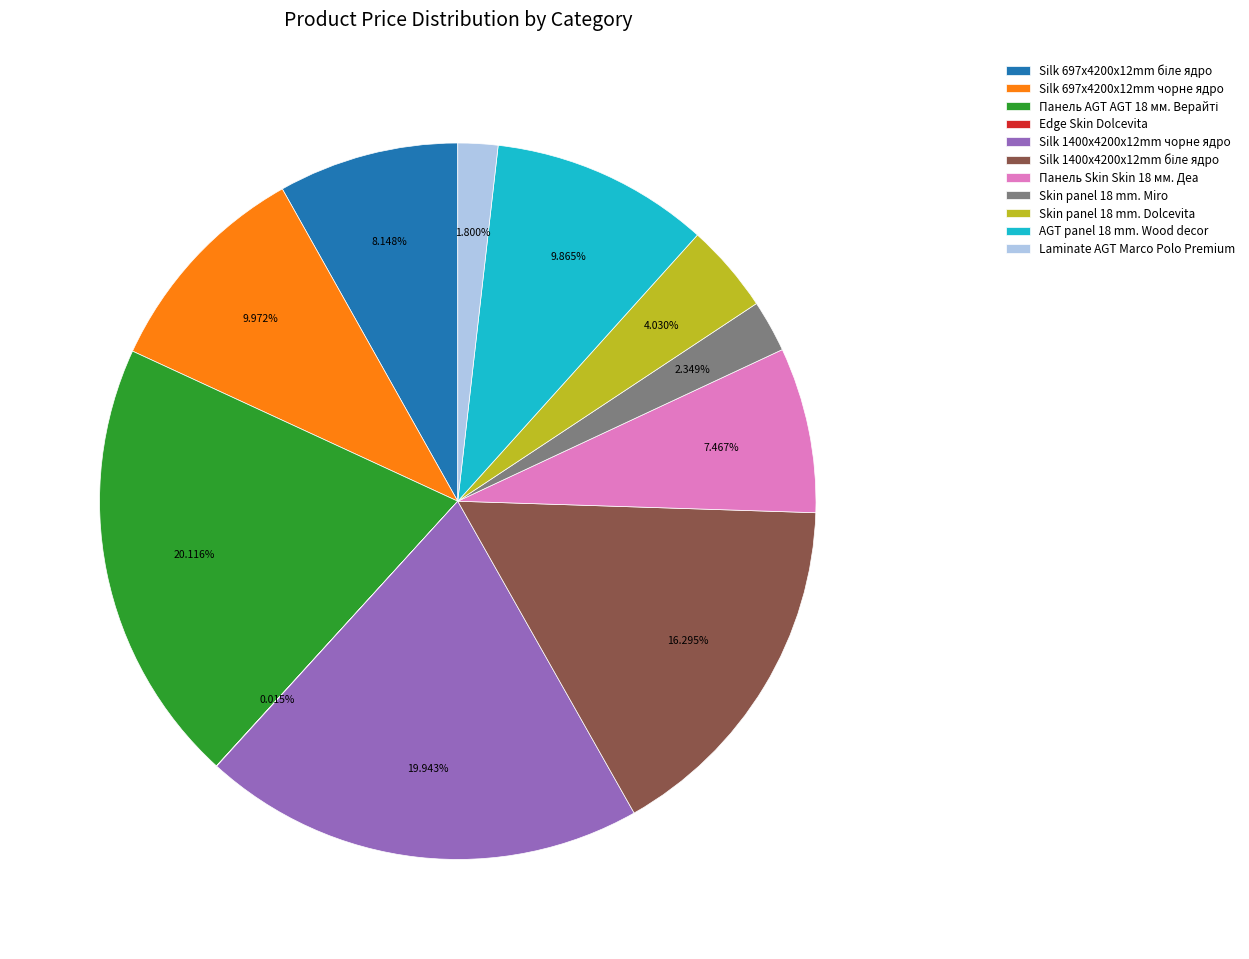

Is there a majority slice in this chart?

No